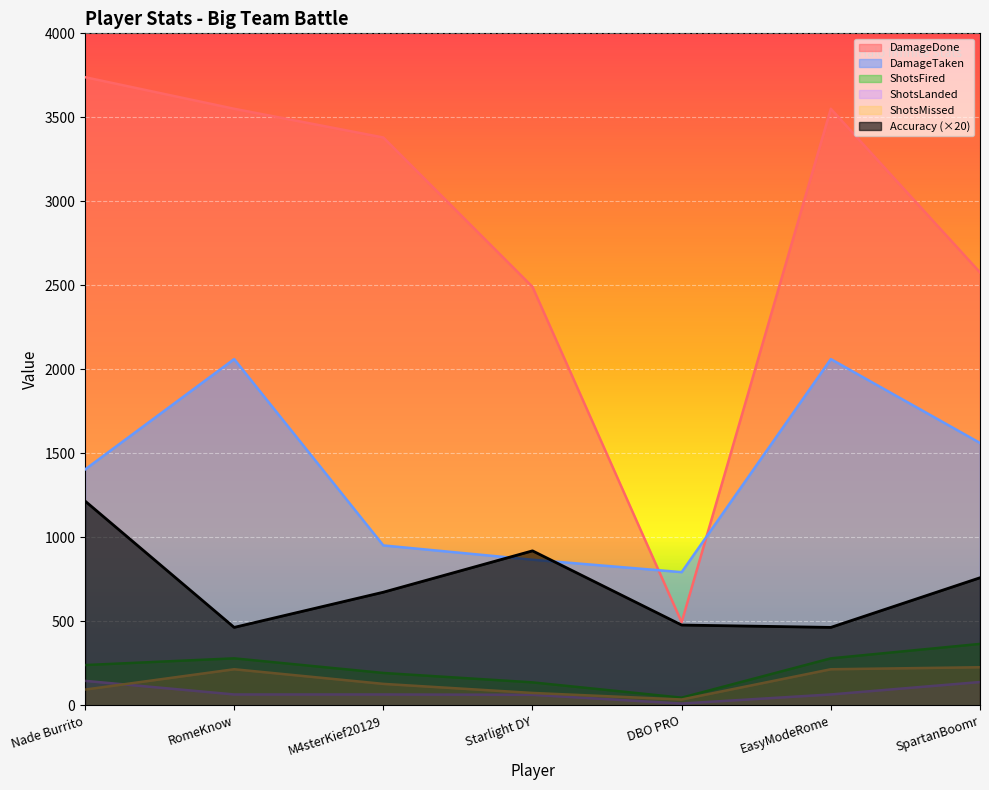

In ShotsMissed, how many points are higher than both neighbors (excluding endpoints)?

1